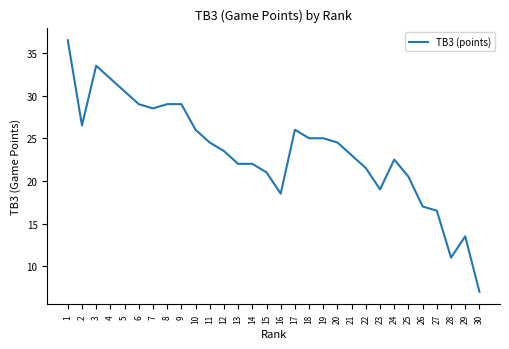

Approximately how many times larger is the value at 9 compared to 7?

1.0